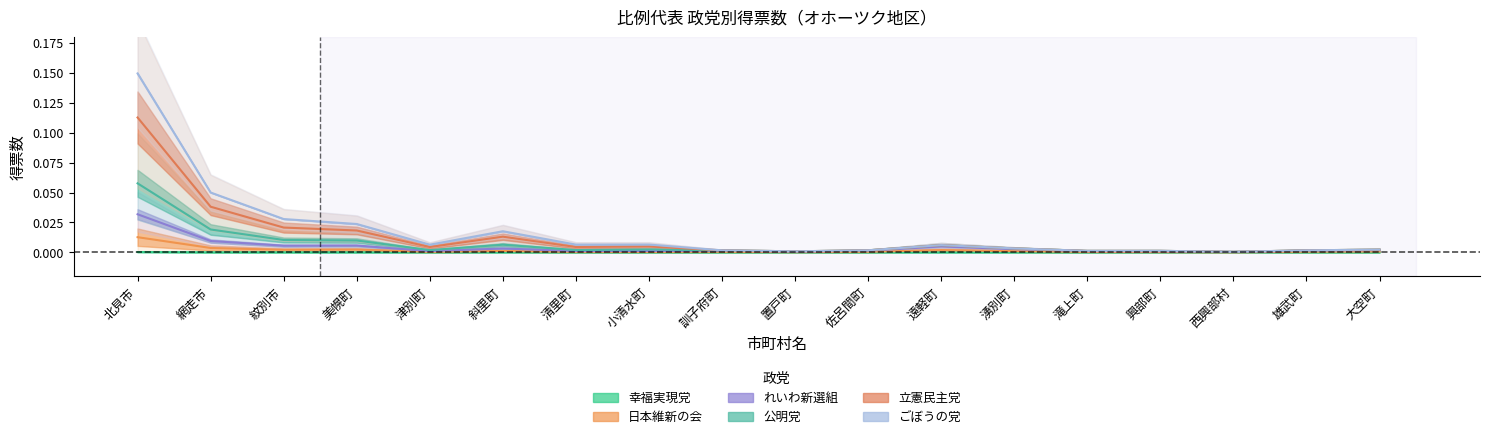

What position from the left is 美幌町?

4